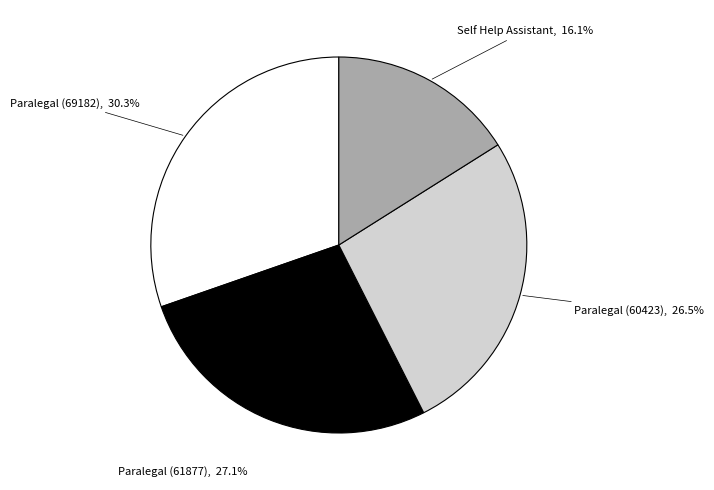

Do Paralegal (60423) and Paralegal (61877) together represent more than half of the pie?

Yes